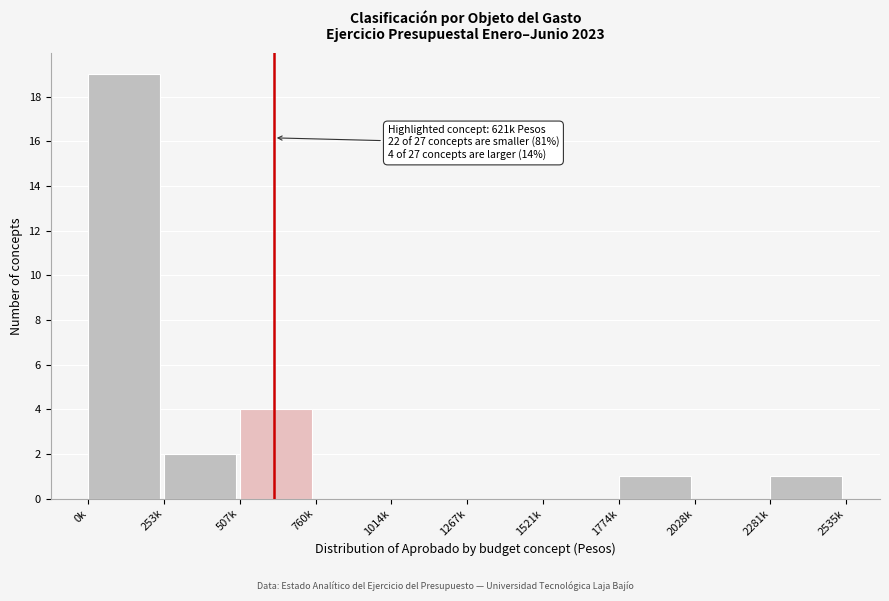

Reading left to right, list all the values displayed in this chart.

0k=19	253k=2	507k=4	760k=0	1014k=0	1267k=0	1521k=0	1774k=1	2028k=0	2281k=1